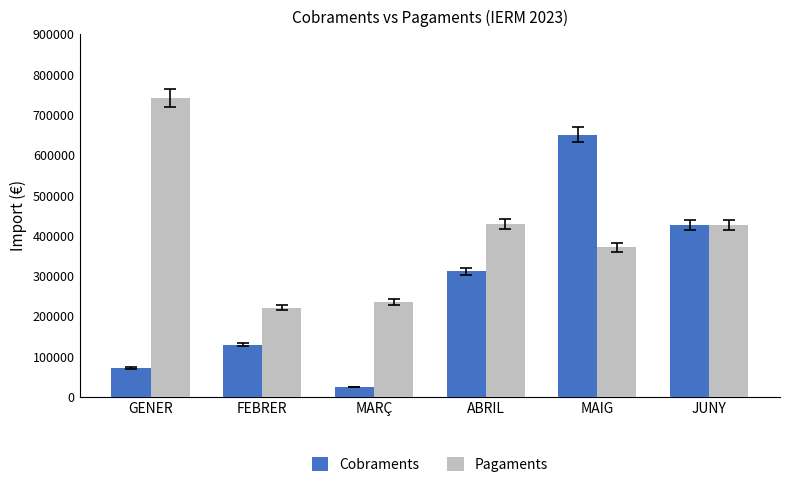

The Pagaments series shows 706070.2 at ABRIL. True or false?

False